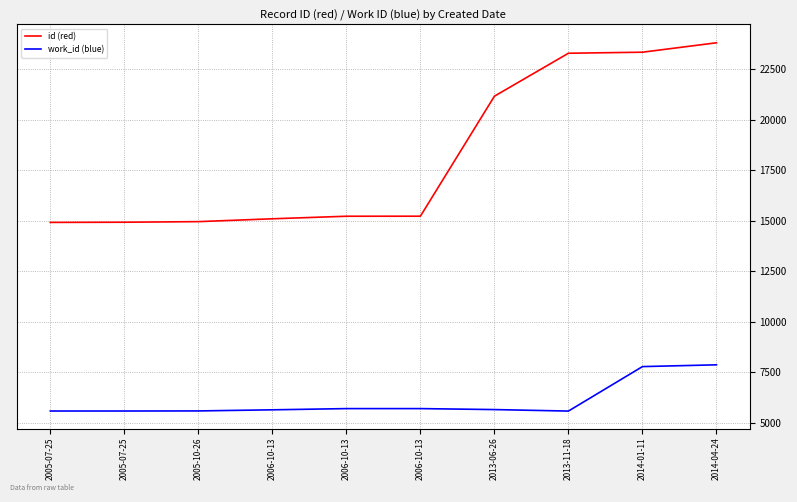

What is the average value of the id (red) series?

18186